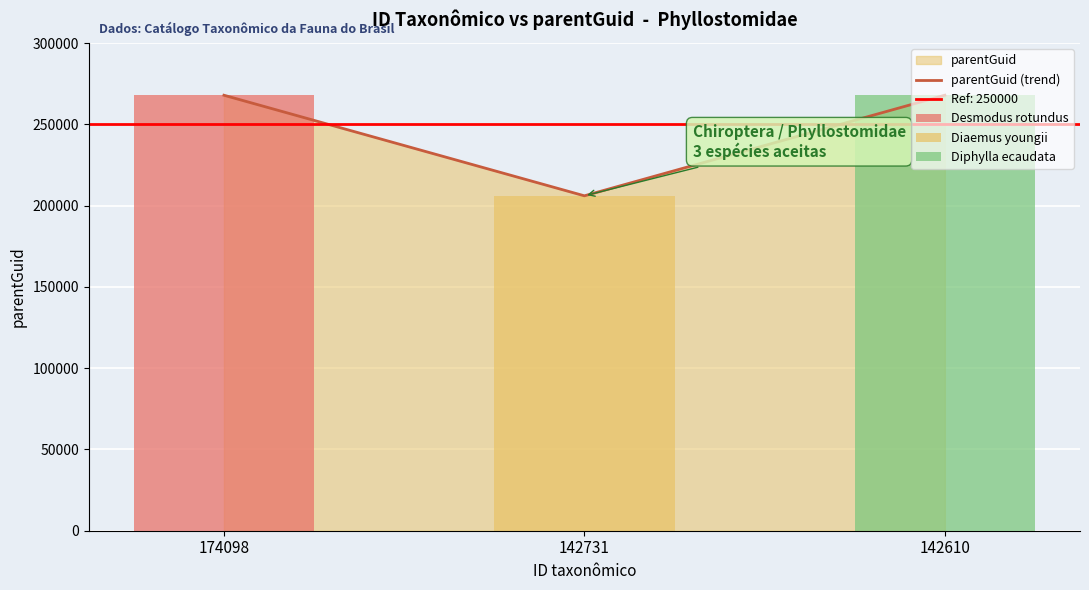

Is it true that the value at 142610 is 267989?

True